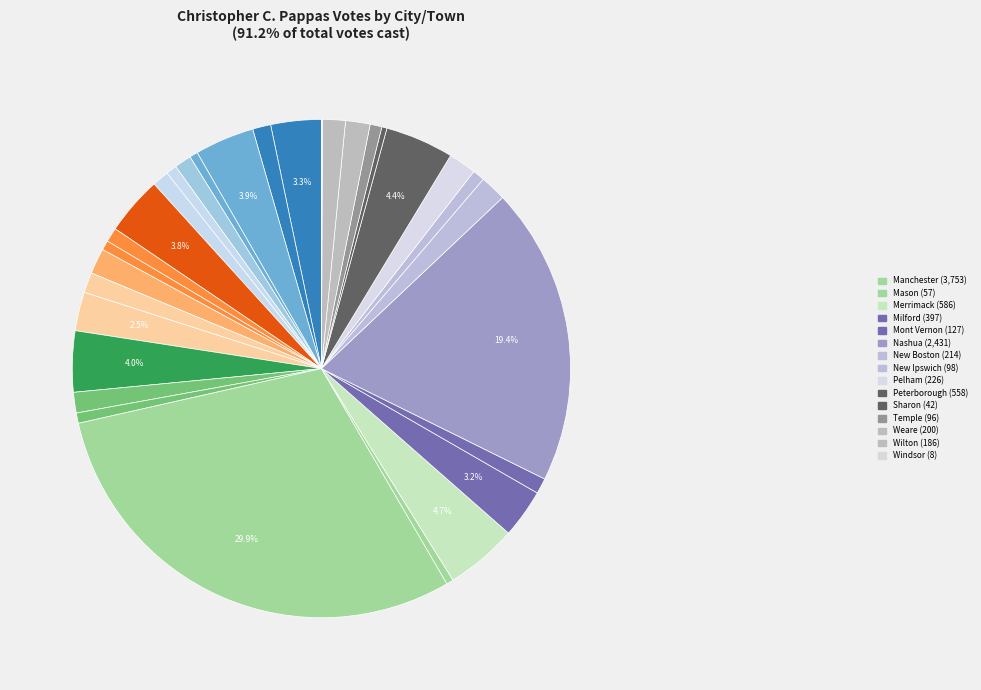

Which category has the biggest portion of the pie?

Manchester